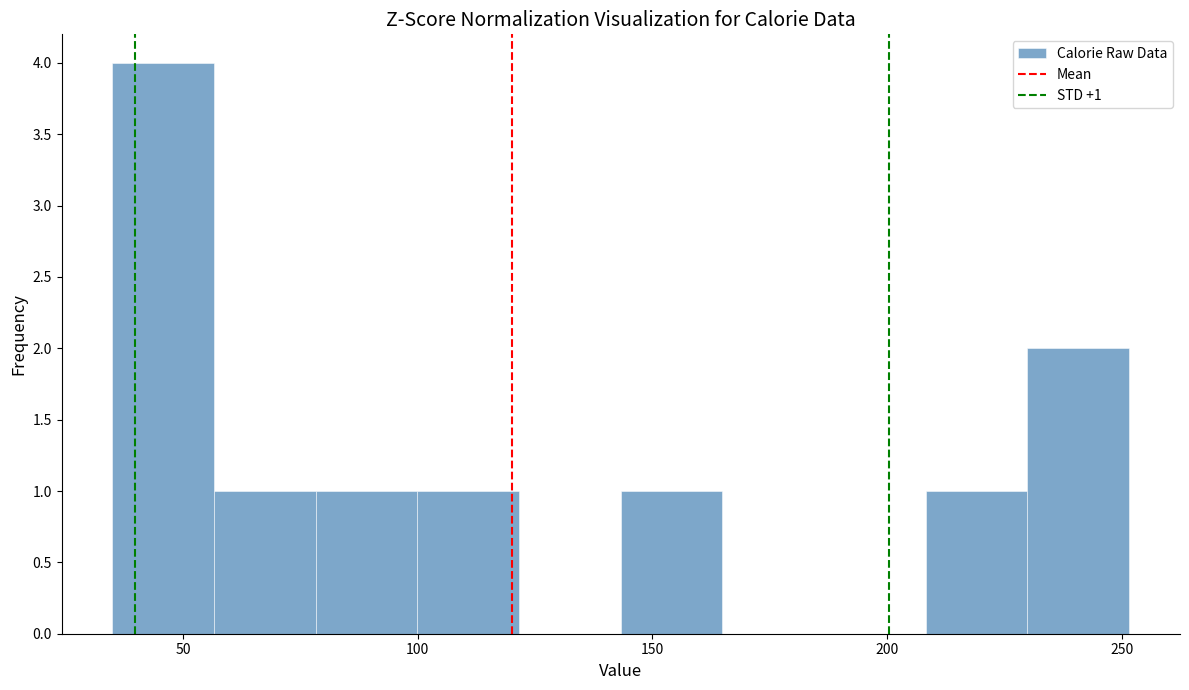

Which range on the x-axis has the tallest bar?

35 to 55